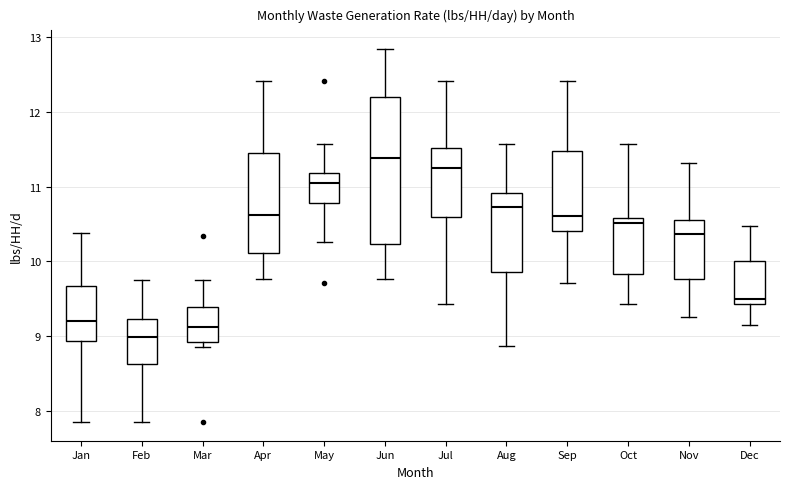

Which box has the lowest median line?

Feb